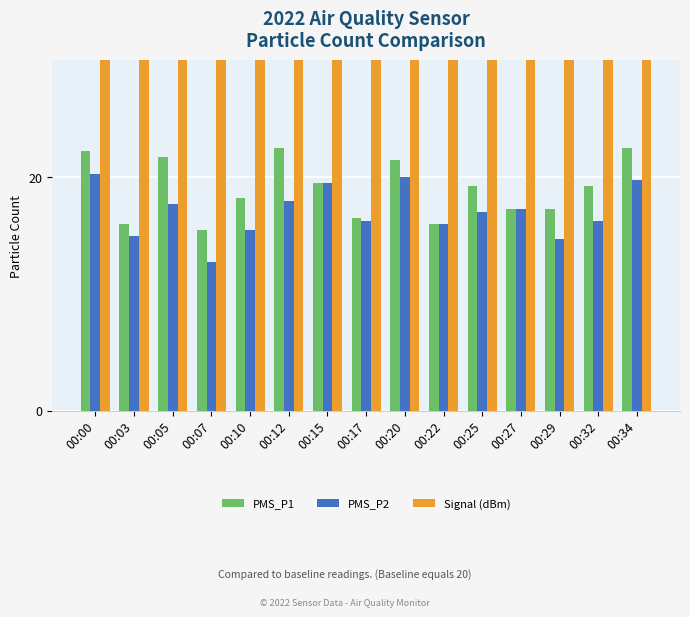

What is the average value of the PMS_P1 series?

19.0